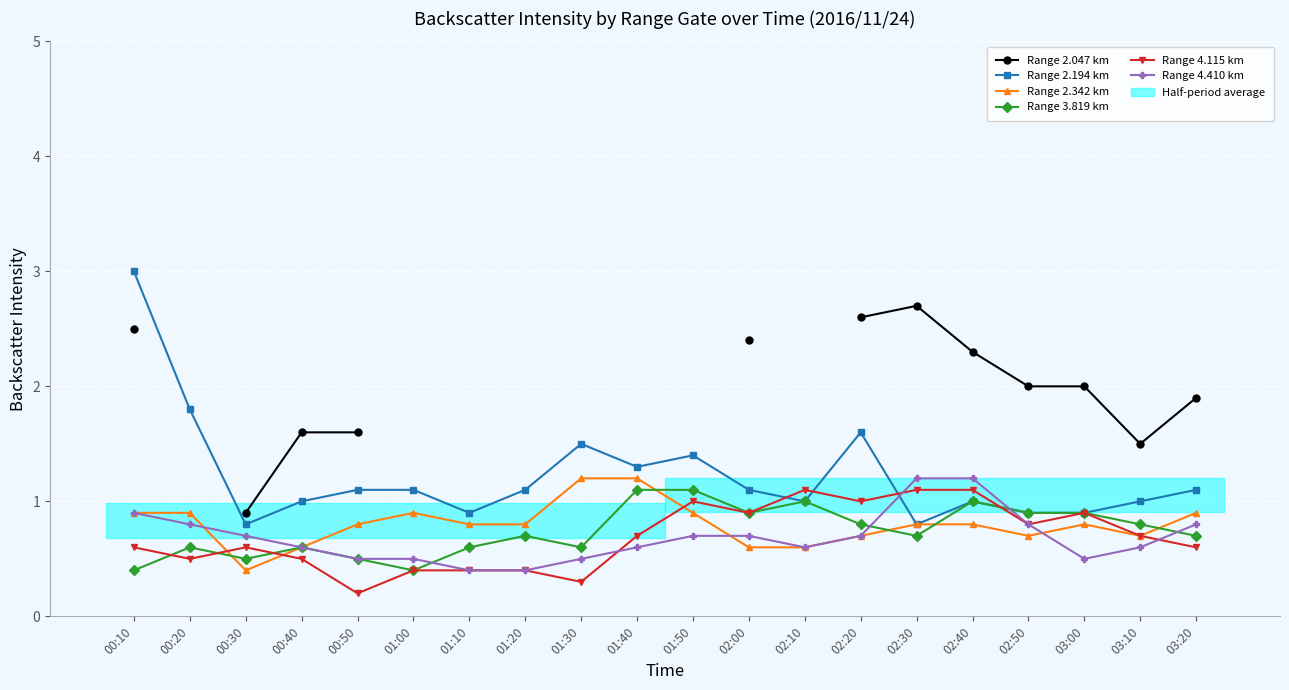

After their last crossing, which series has the higher values: Range 2.342 km or Range 4.410 km?

Range 2.342 km